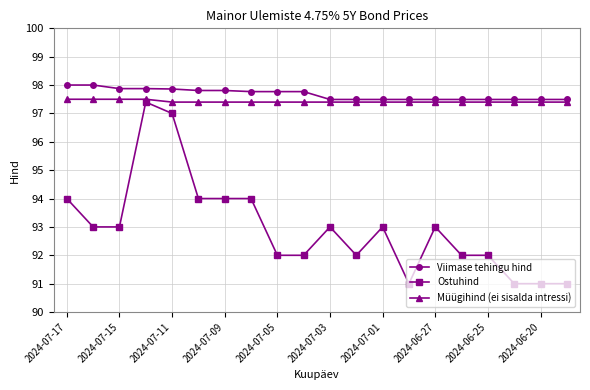

What is the smallest value displayed?

91.0